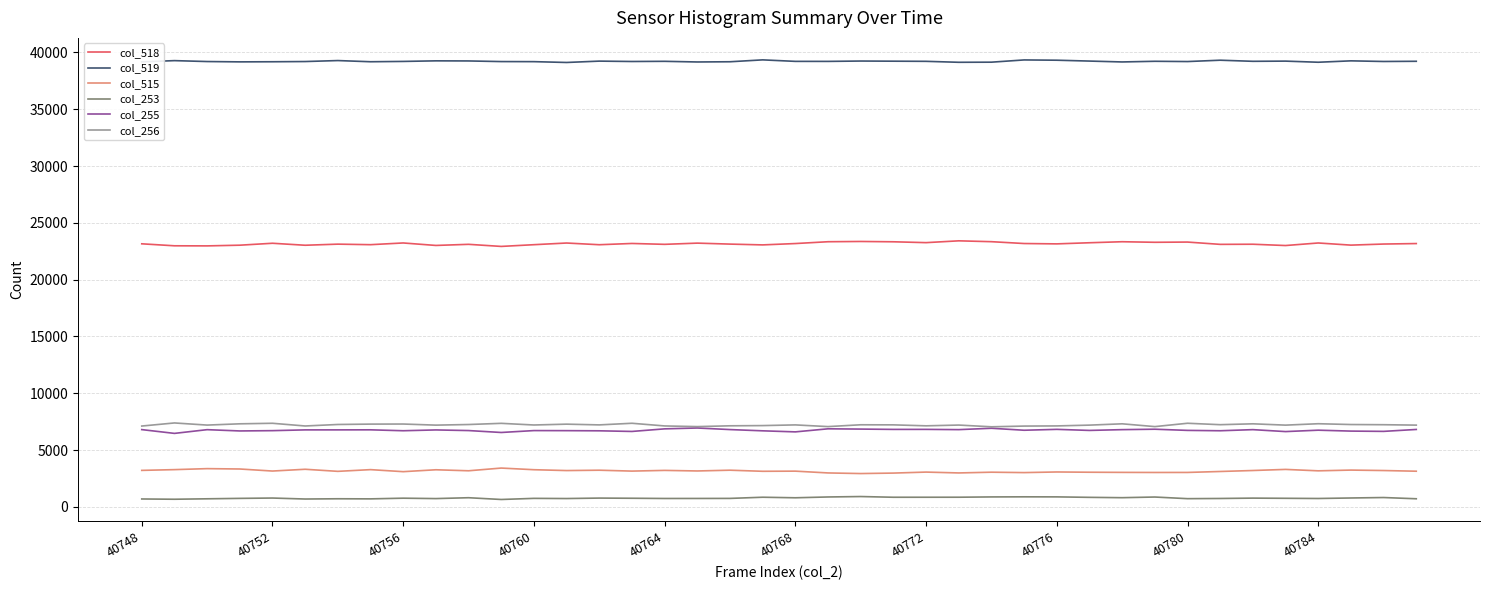

Which series has the largest total across all categories?

col_519